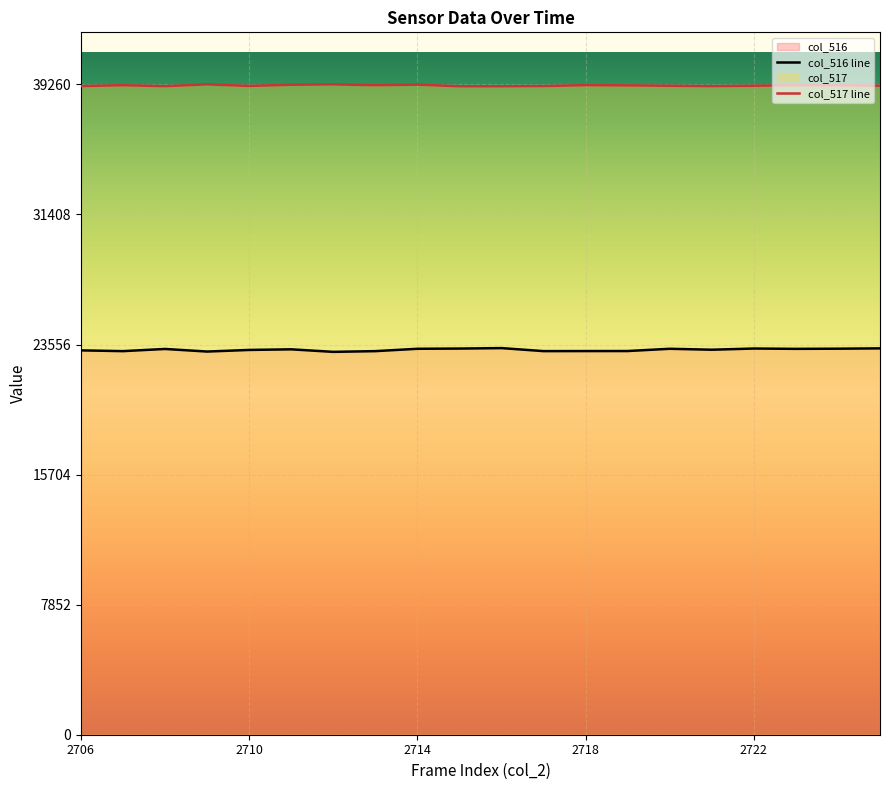

In col_517 line, how many points are lower than both neighbors (excluding endpoints)?

5